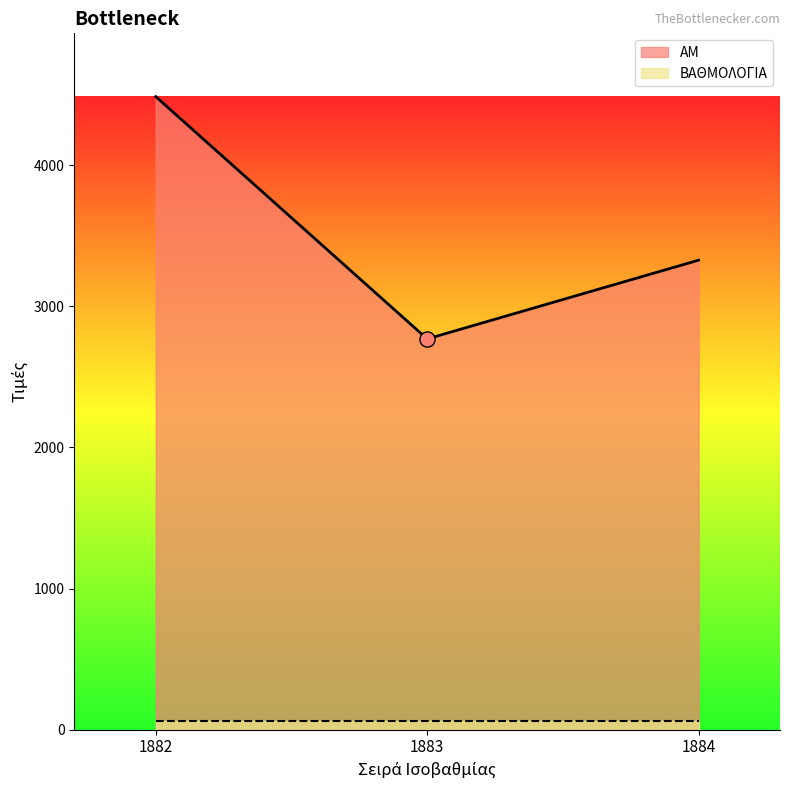

What is the ratio of the value at 1884 to the value at 1882?

0.7